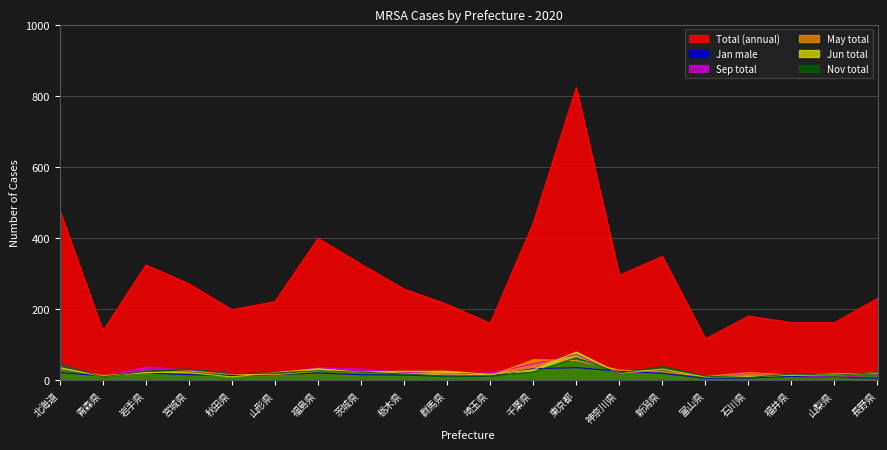

Between 群馬県 and 石川県, which is larger?

群馬県